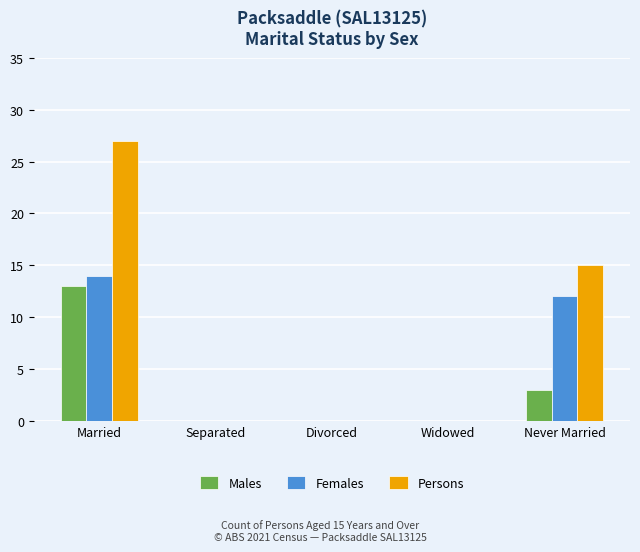

What is the greatest value displayed?

27